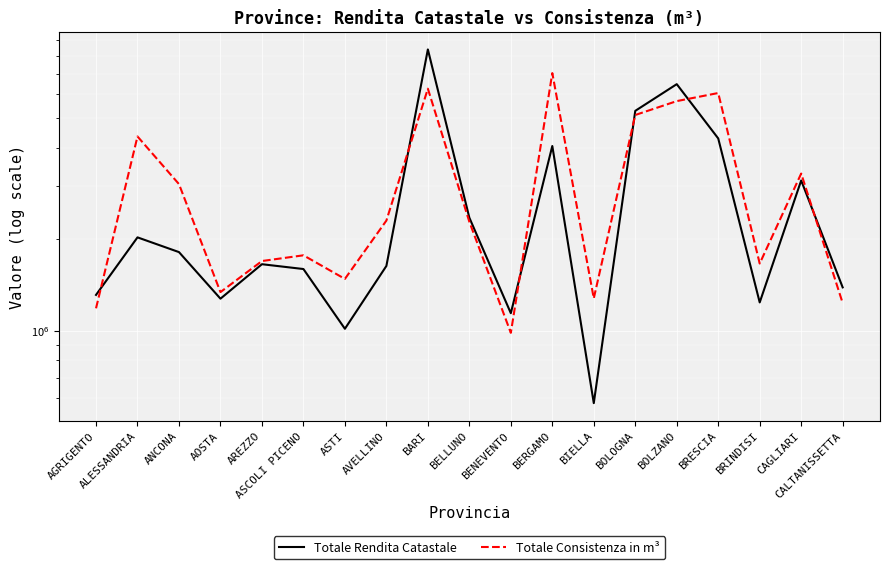

What is the label of the 2nd point from the left?

ALESSANDRIA